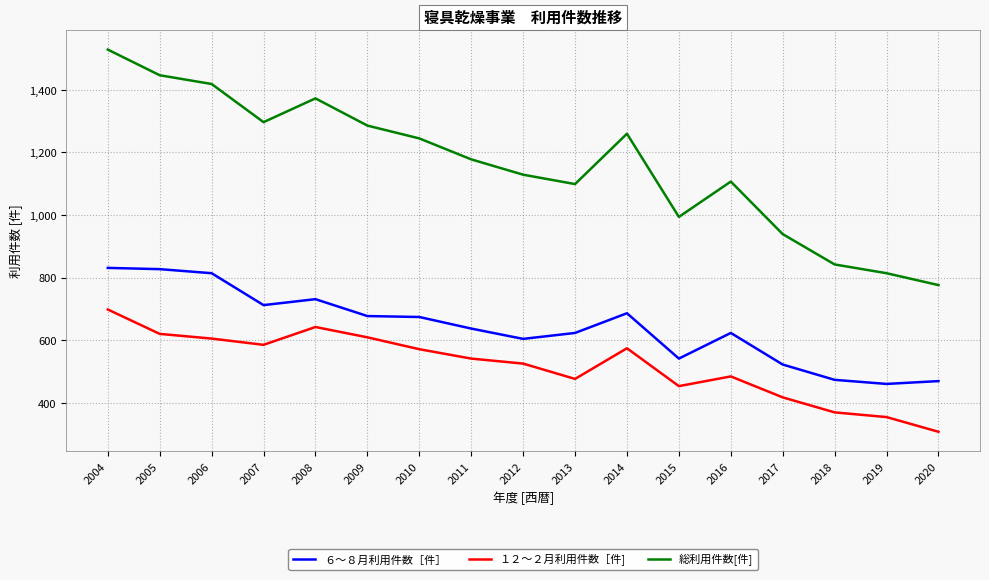

Which series has the widest spread of values?

総利用件数[件]